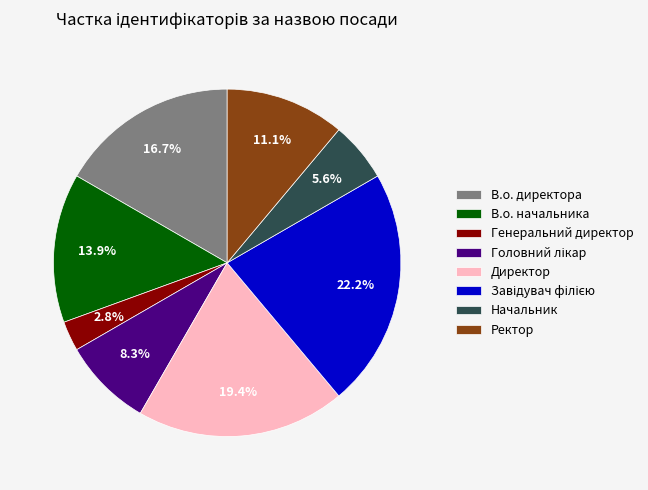

Is there a majority slice in this chart?

No